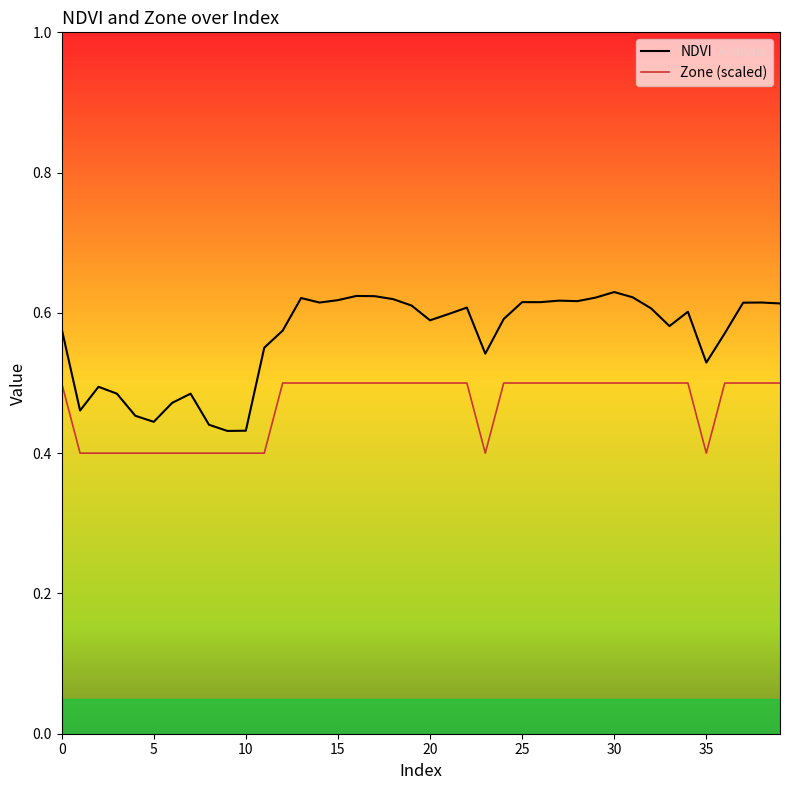

List the series in order of their peak value, lowest first.

Zone (scaled), NDVI